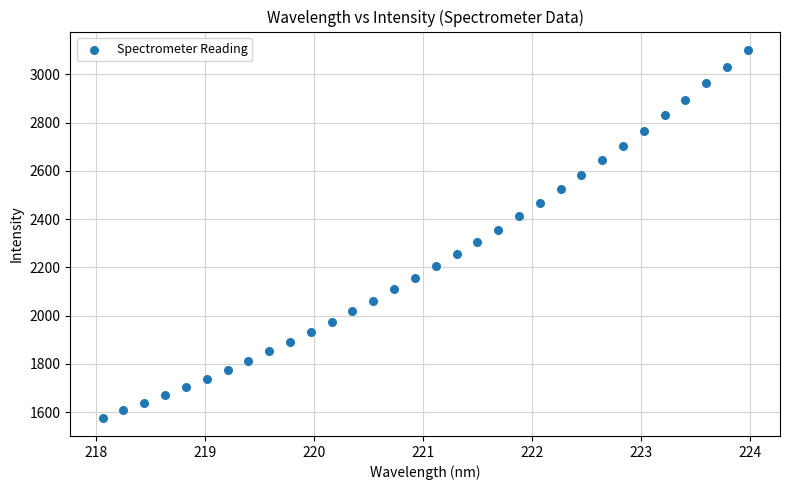

What is the range of Y values (max minus min)?

1522.6